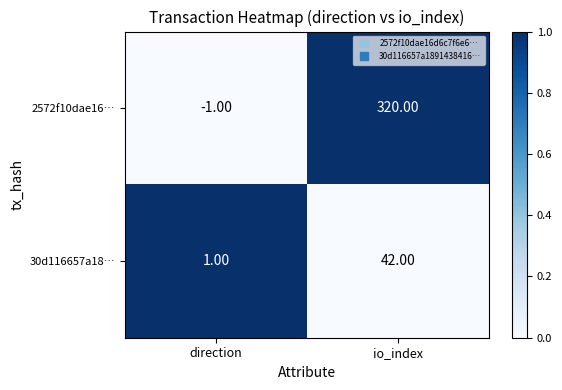

At which category does the chart reach its peak across all series?

io_index